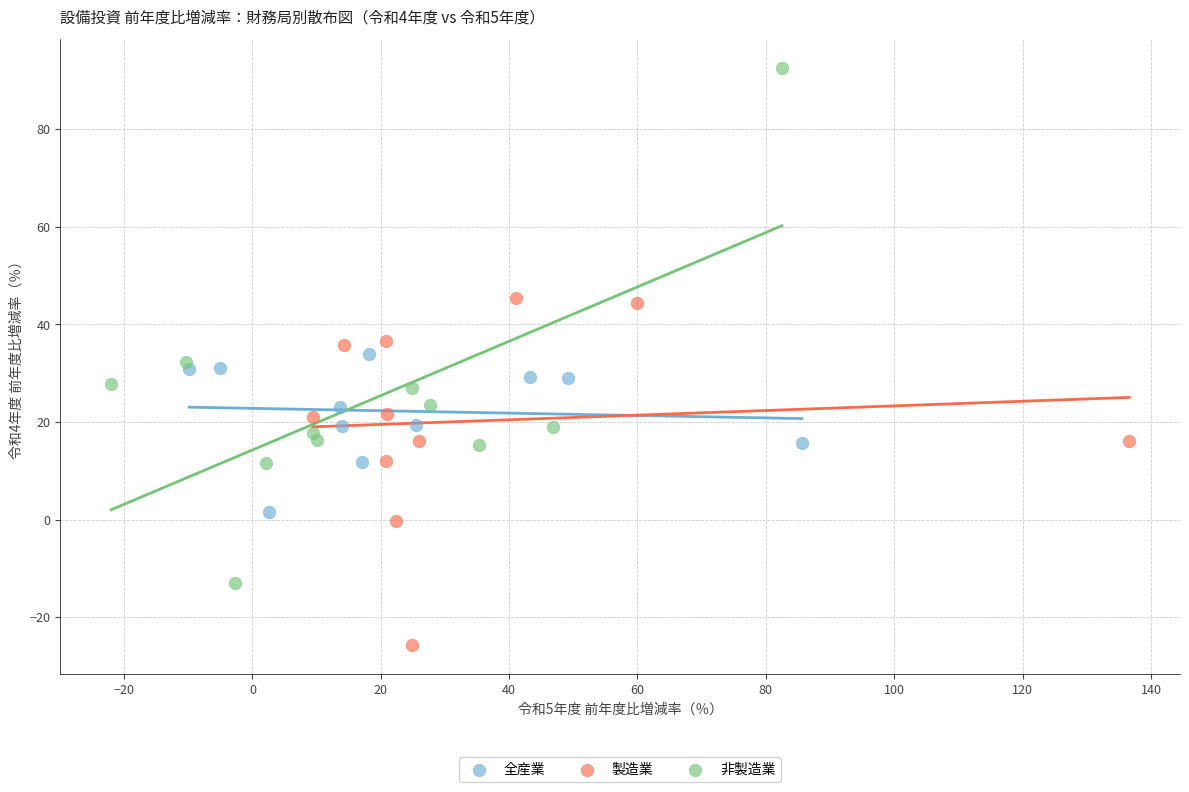

Which series contains the highest Y value?

非製造業